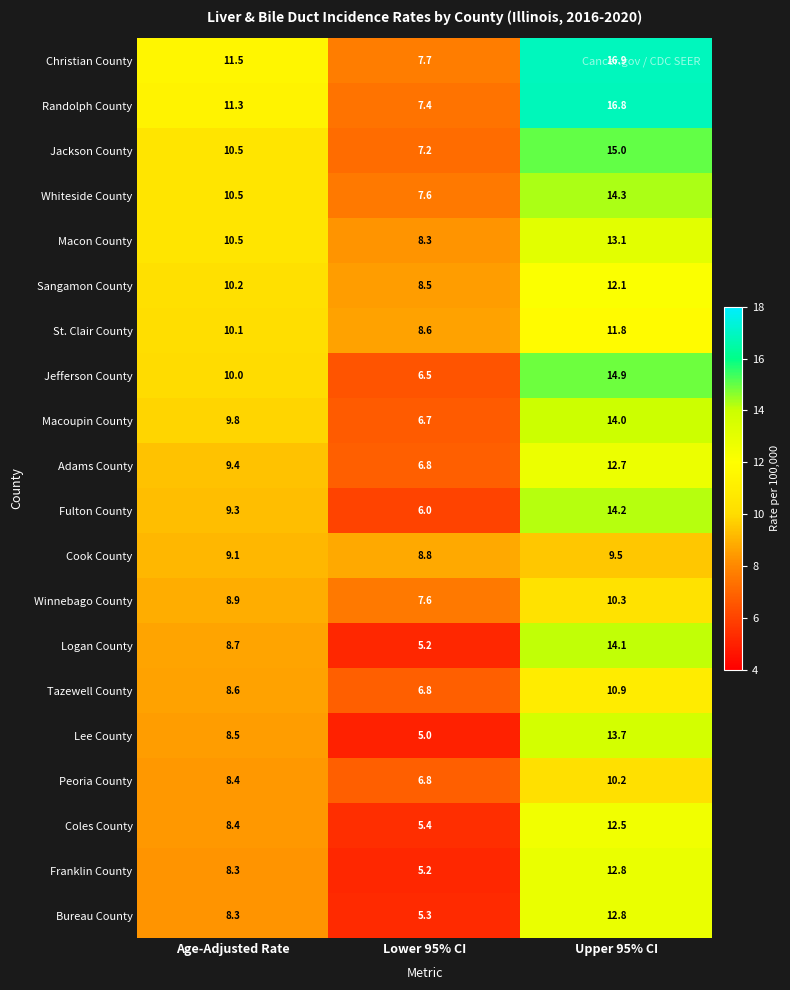

What is the minimum value shown in the chart?

5.0